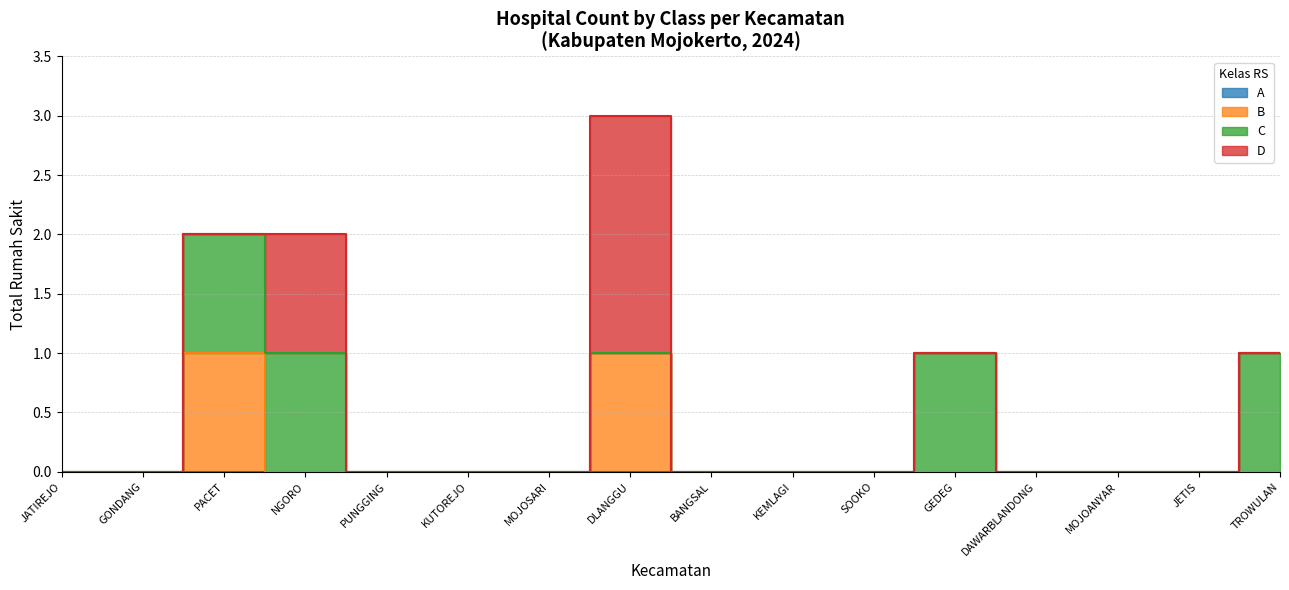

Reading right to left, transcribe all the data shown in this chart.

A: 0	0	0	0	0	0	0	0	0	0	0	0	0	0	0	0
B: 0	0	0	0	0	0	0	0	1	0	0	0	0	1	0	0
C: 1	0	0	0	1	0	0	0	0	0	0	0	1	1	0	0
D: 0	0	0	0	0	0	0	0	2	0	0	0	1	0	0	0